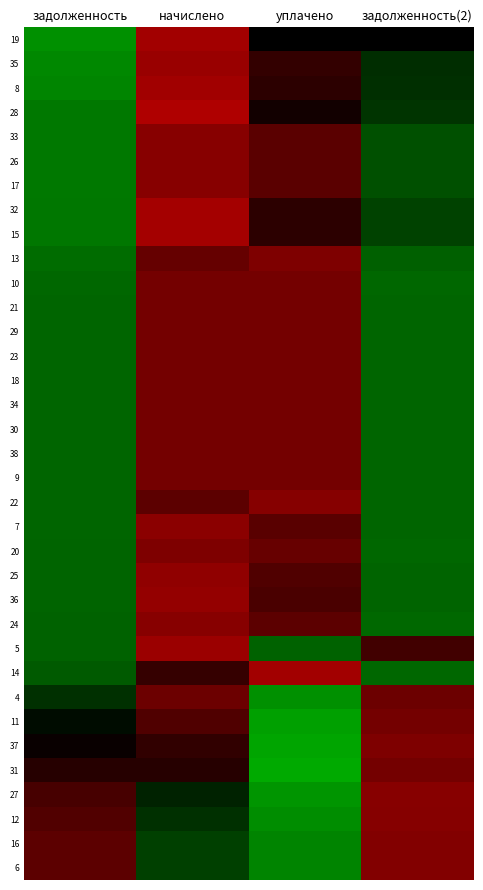

Rank the series by their maximum value, from highest to lowest.

28, 15, 32, 14, 19, 8, 5, 35, 36, 25, 7, 27, 33, 26, 17, 24, 22, 12, 16, 6, 13, 37, 20, 11, 38, 21, 29, 23, 18, 34, 30, 9, 31, 10, 4